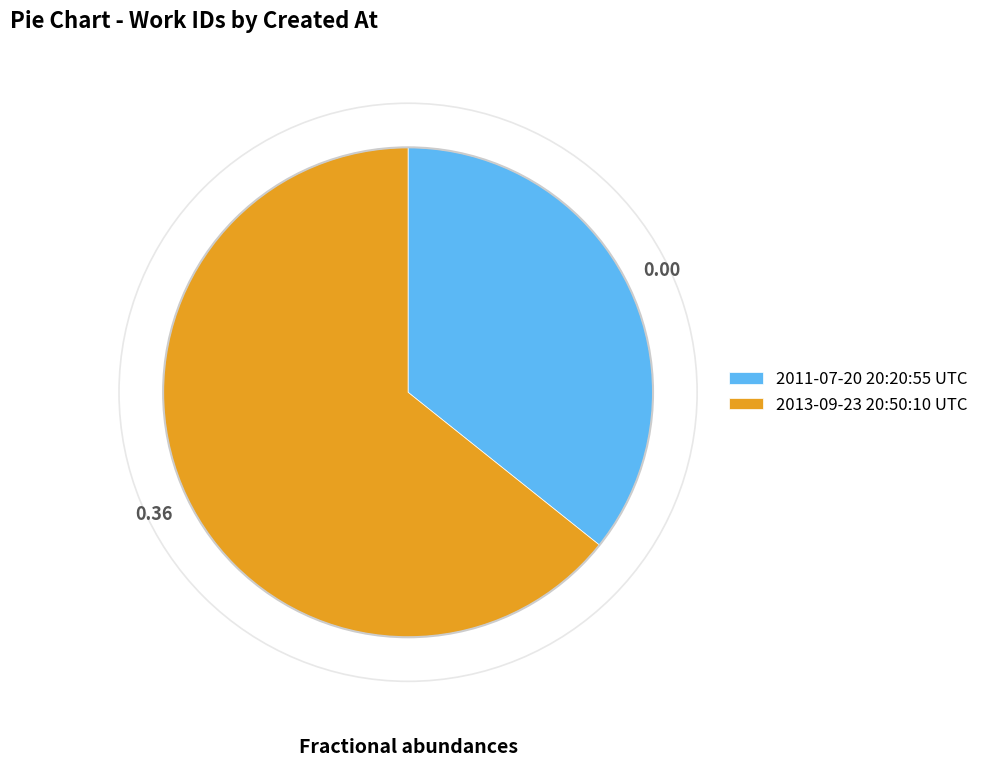

Rank the categories by value from highest to lowest.

2013-09-23 20:50:10 UTC, 2011-07-20 20:20:55 UTC